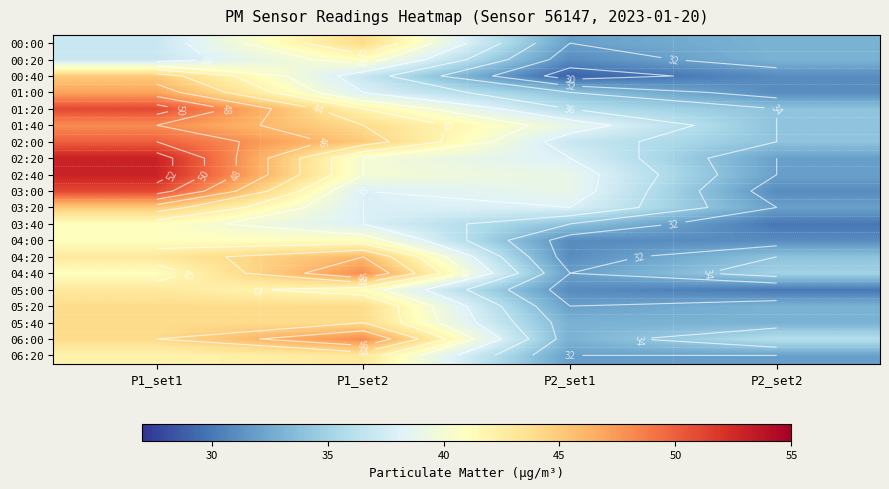

How many categories are shown in the chart?

4